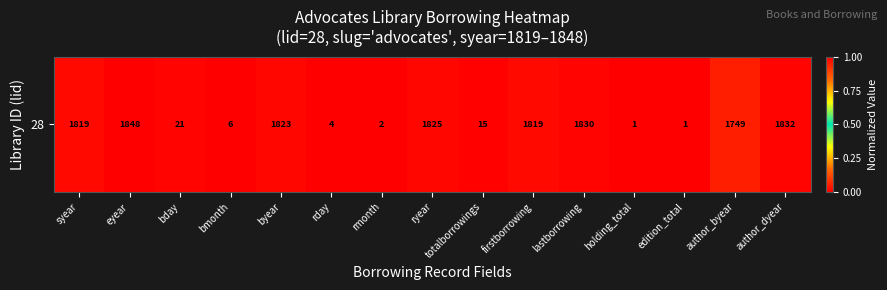

Which category has the lowest value across all series?

holding_total